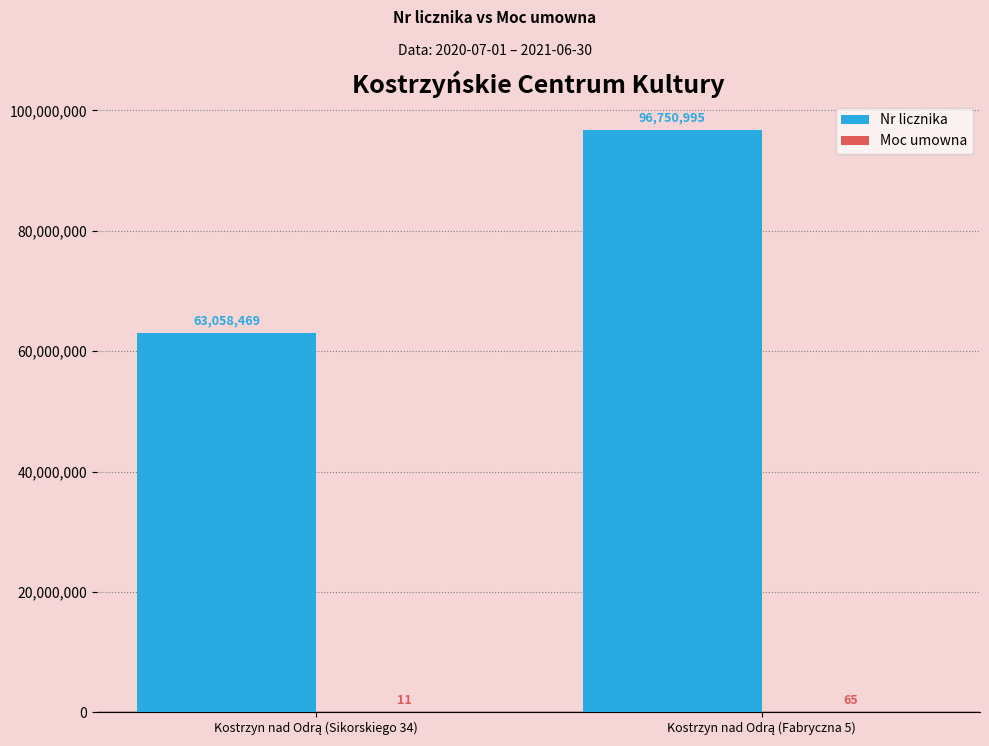

What is the sum of all Nr licznika values?

159809464